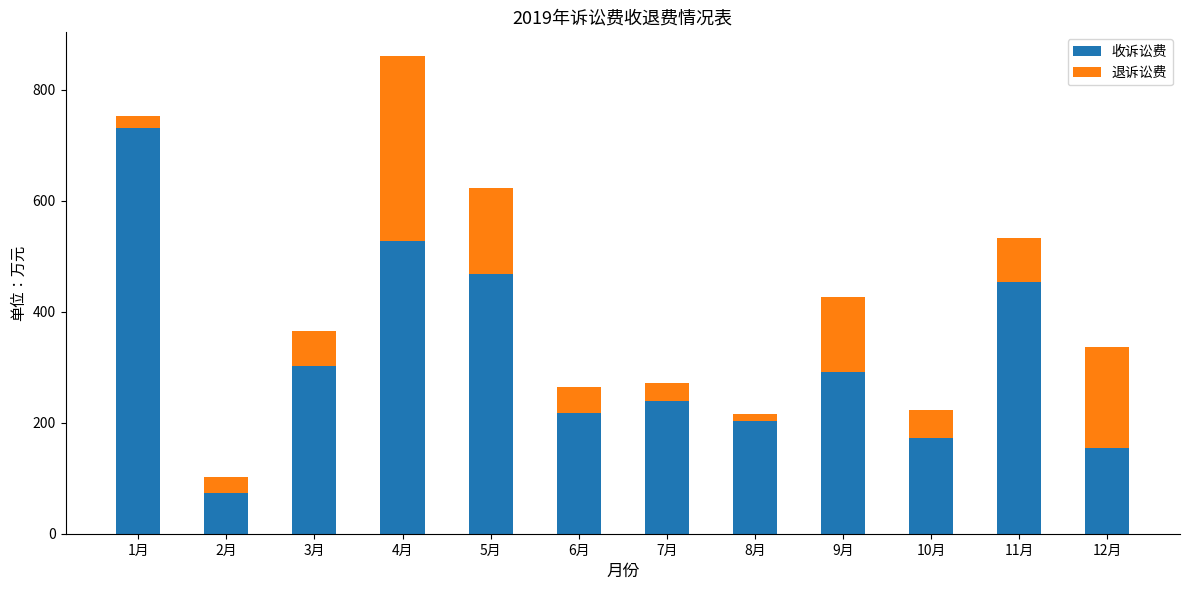

At which category is the sum across all series the highest?

4月